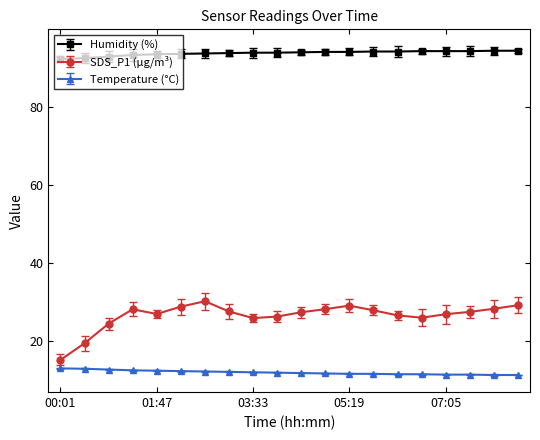

How many data points does each series have?

20